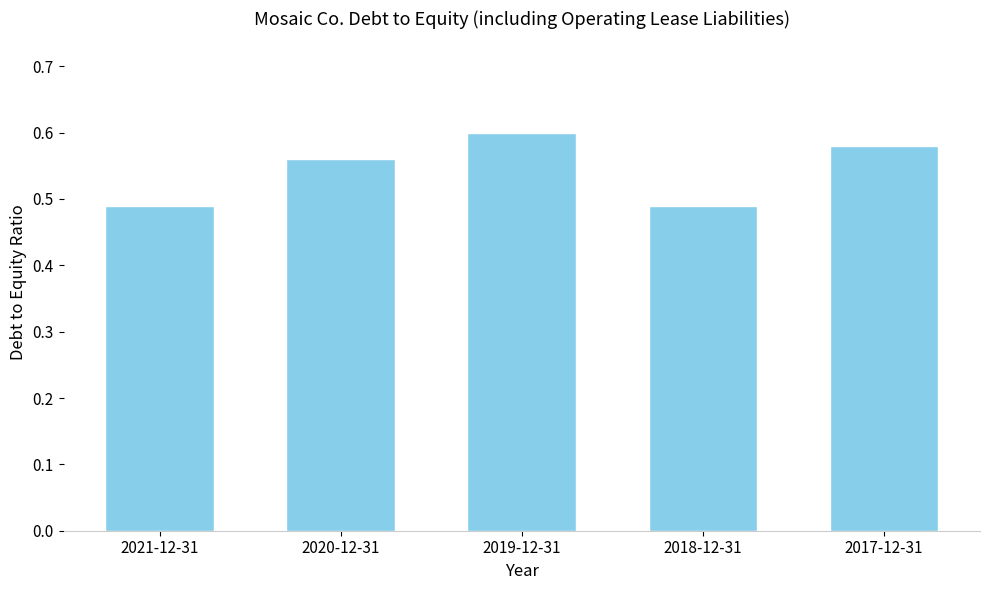

Does the chart contain any negative values?

No